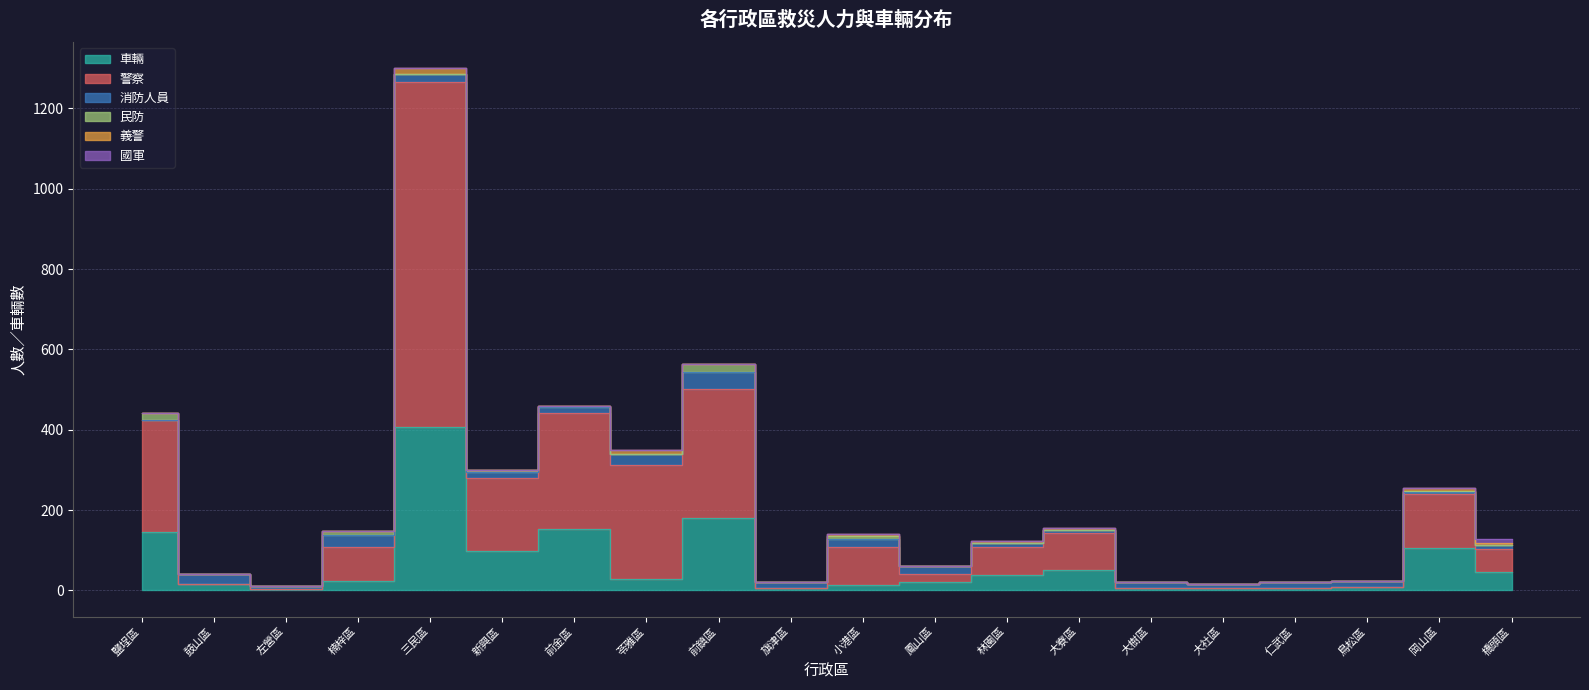

Between which two adjacent categories do 義警 and 國軍 first intersect?

岡山區 and 橋頭區